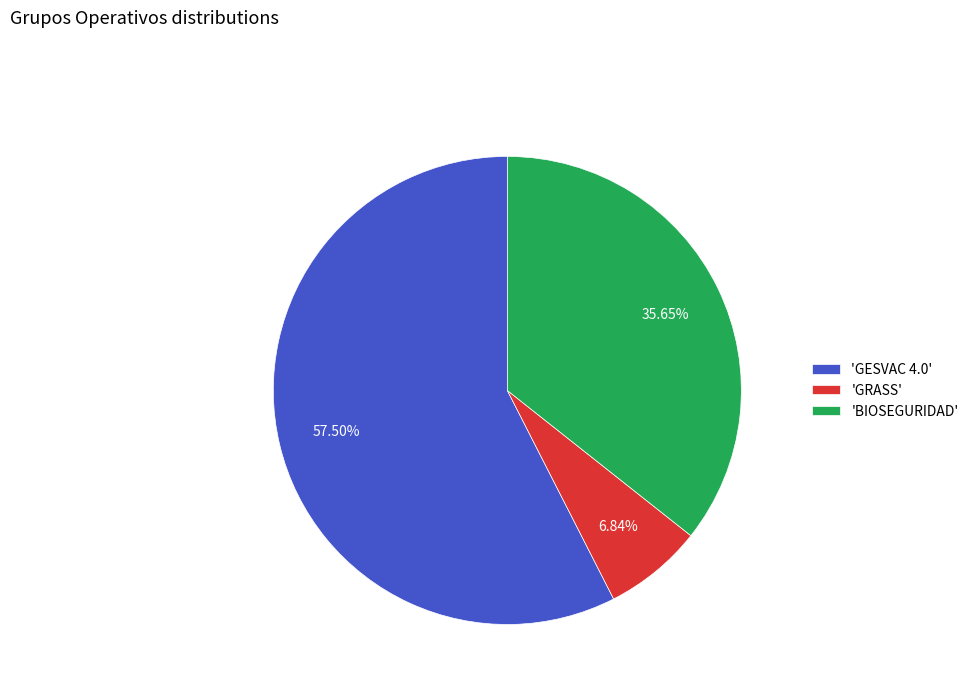

Is the sum of 'GESVAC 4.0' and 'BIOSEGURIDAD' greater than half?

Yes